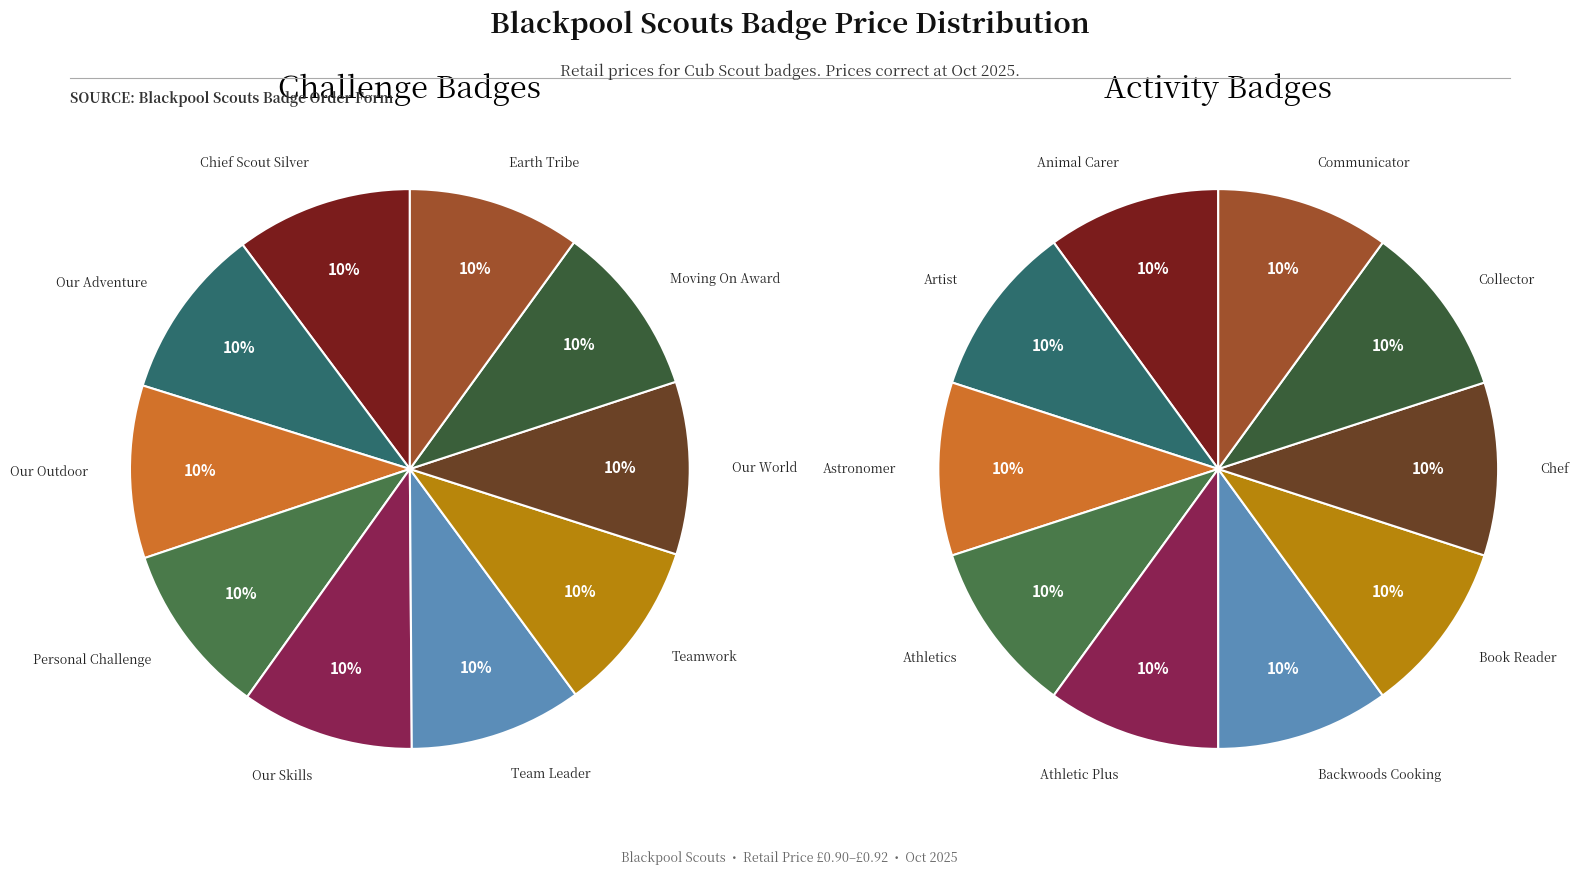

Is there any slice that represents more than half of the pie?

No